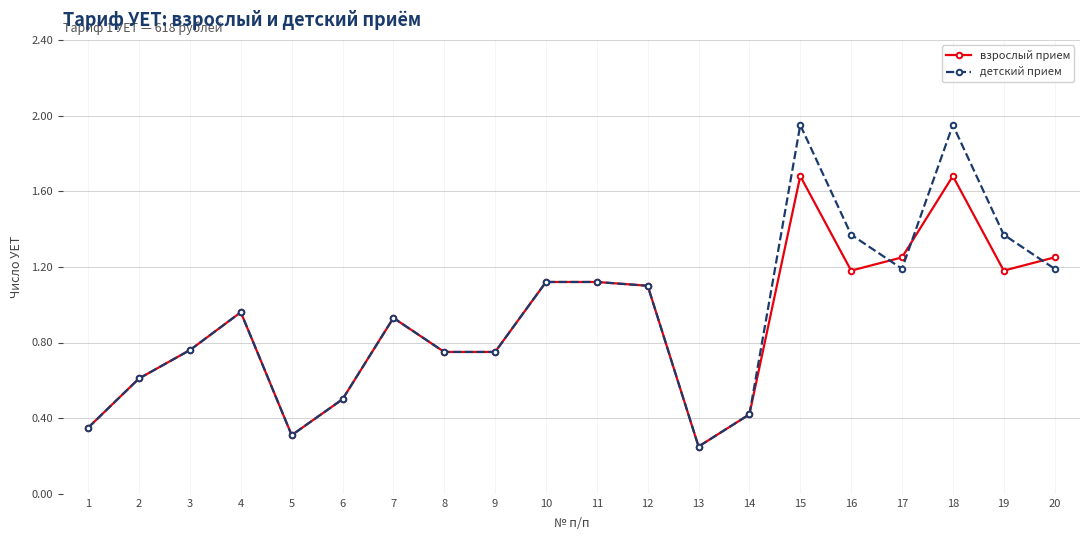

At how many categories does at least one series exceed 0?

20